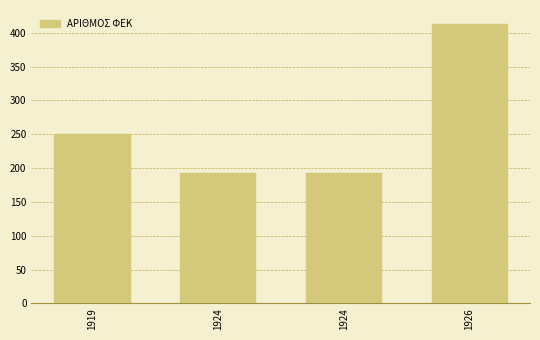

Are the bars horizontal?

No